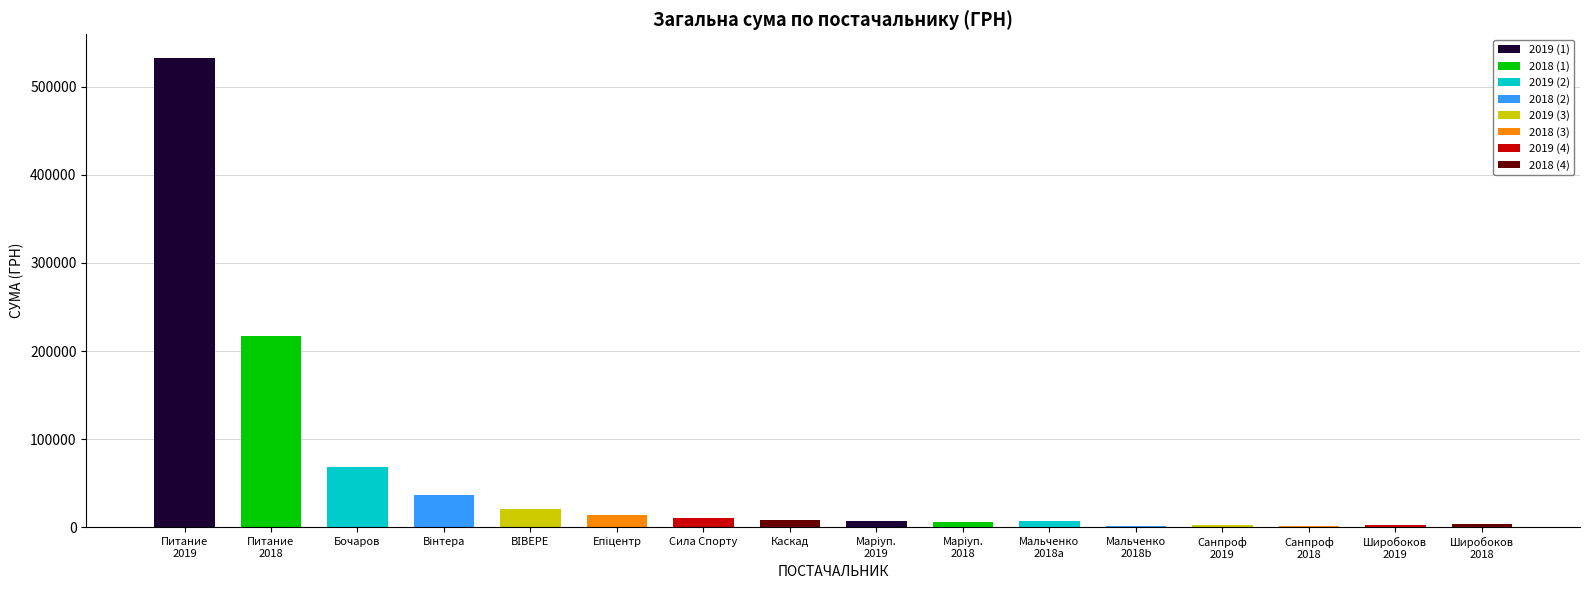

Are the bars horizontal?

No